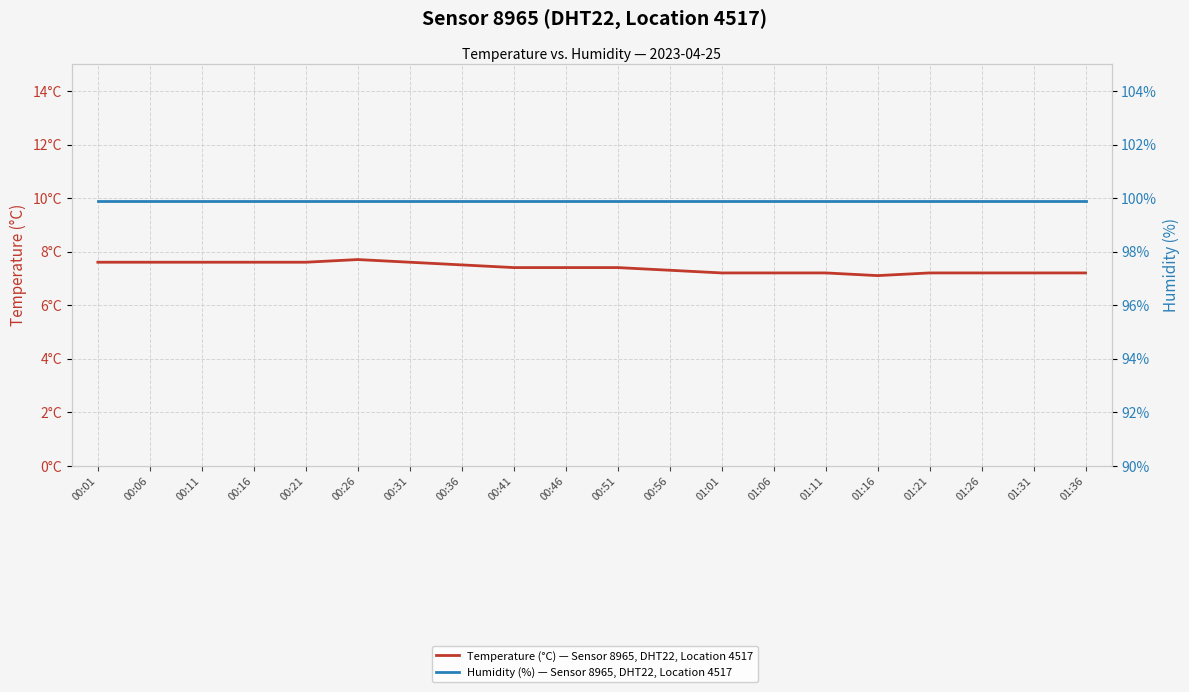

List the series in order of their overall mean, highest first.

Humidity (%) — Sensor 8965, DHT22, Location 4517, Temperature (°C) — Sensor 8965, DHT22, Location 4517